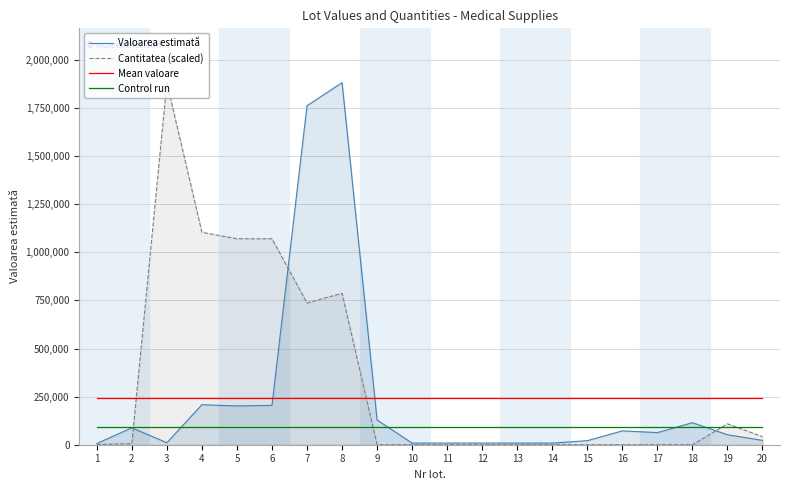

True or false: Mean valoare and Valoarea estimată cross at least once.

True